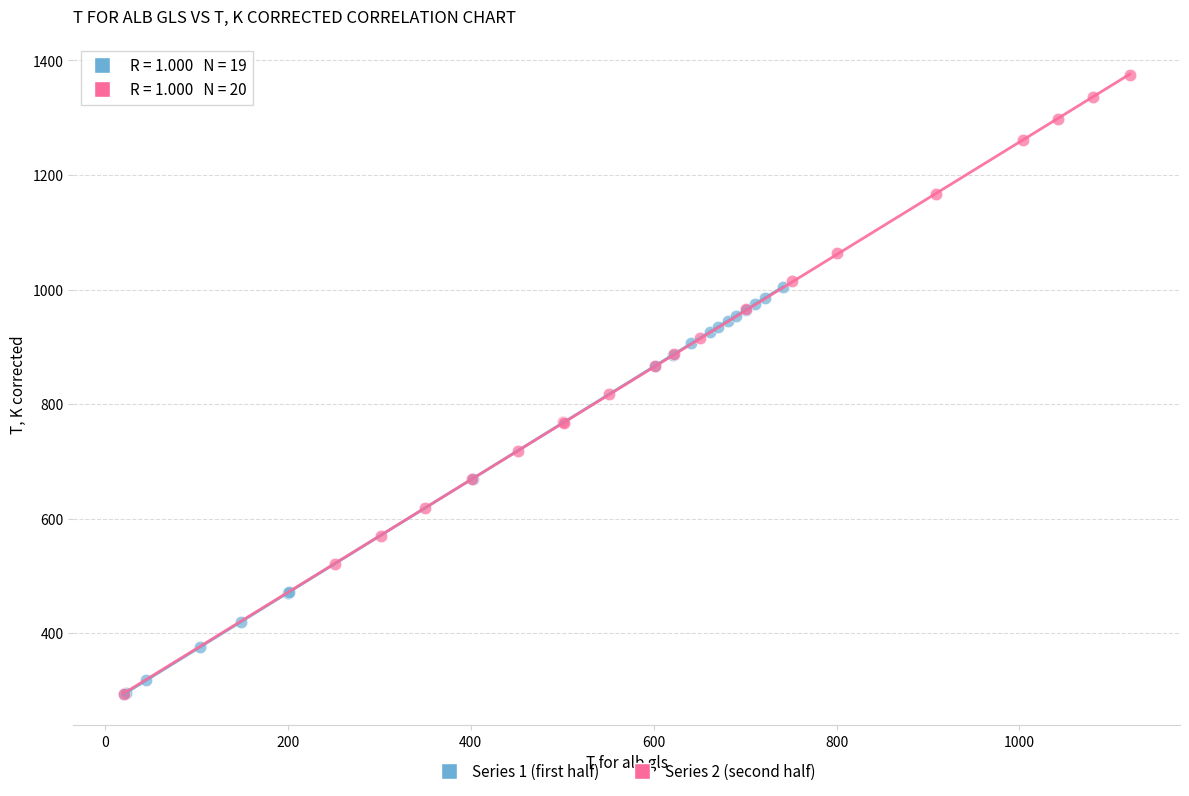

Which series contains the highest Y value?

Series 2 (second half)